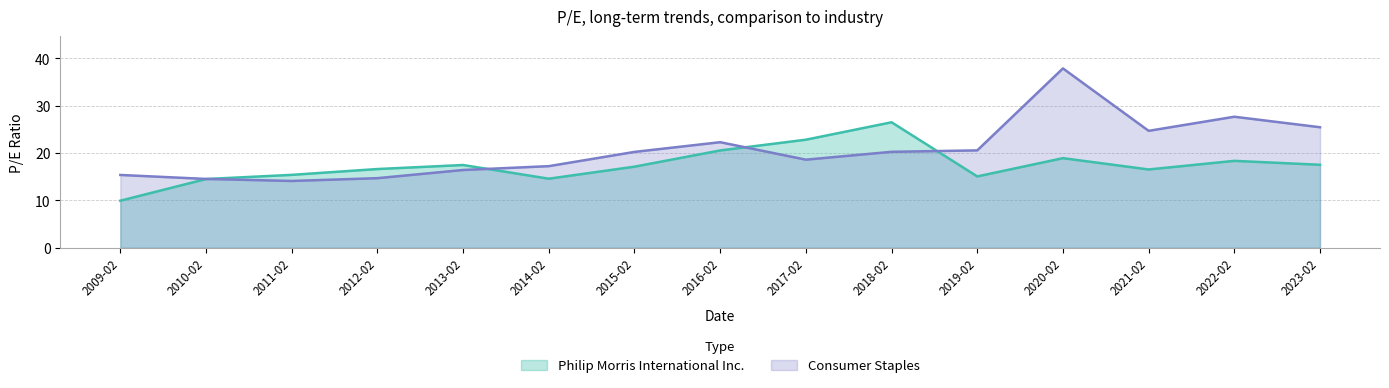

Which category has the highest value across all series?

2020-02